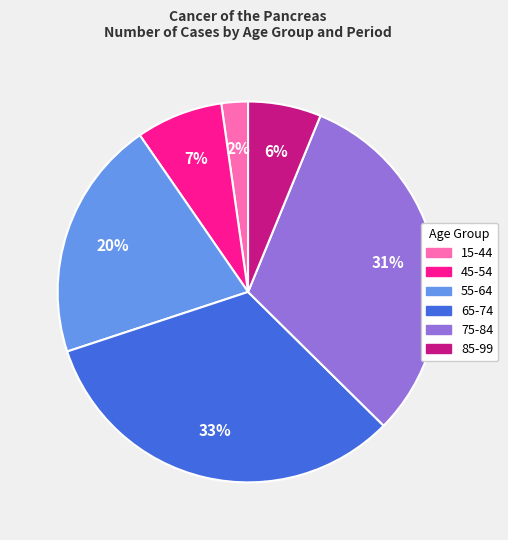

How many segments does this pie chart have?

6